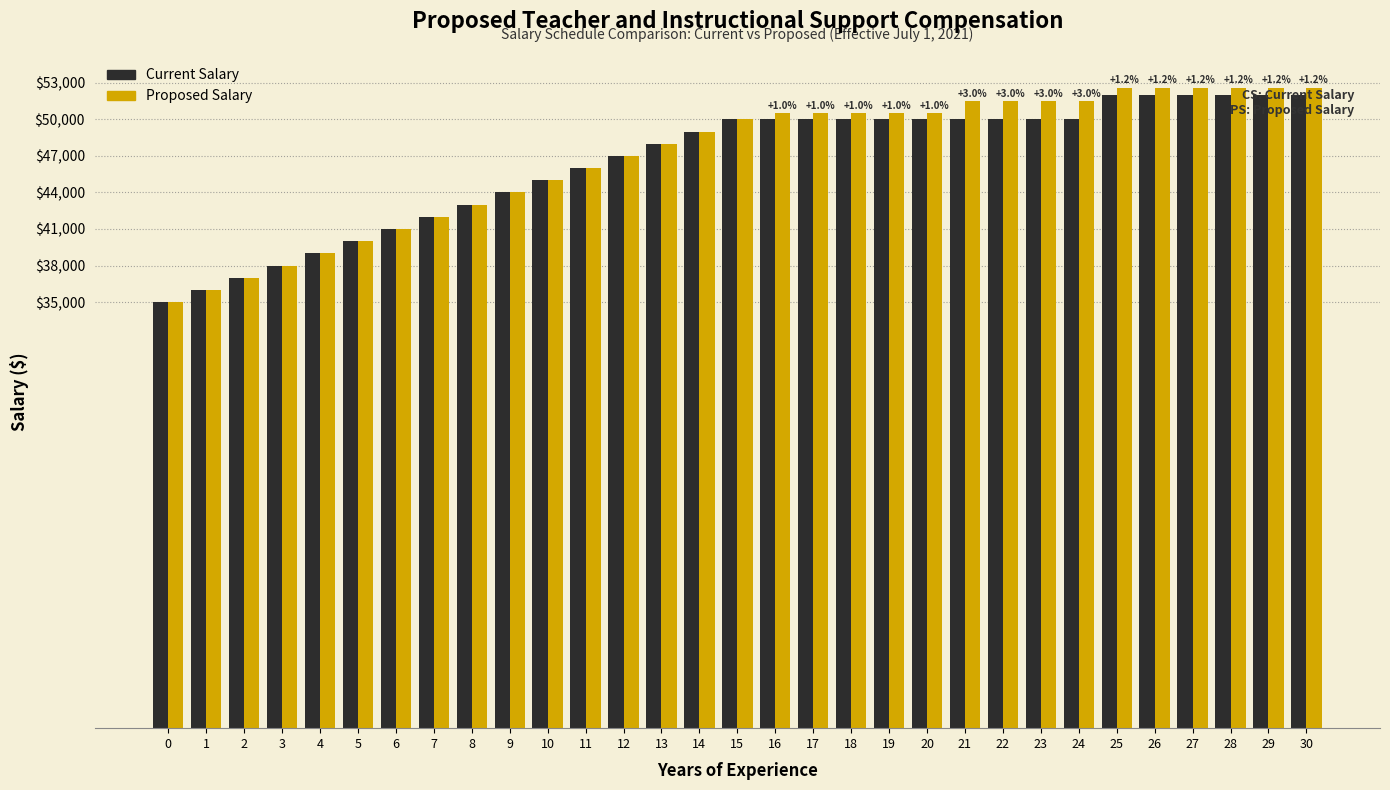

Which series has the largest range (max minus min)?

Proposed Salary